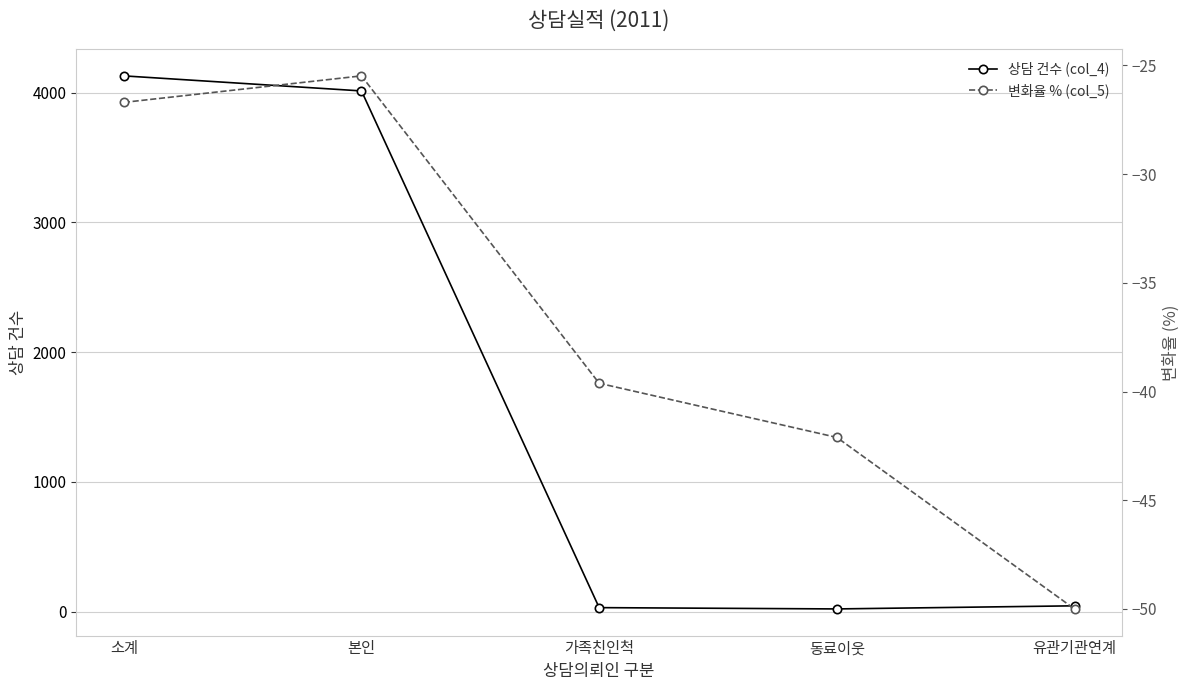

How many lines are shown in the chart?

2